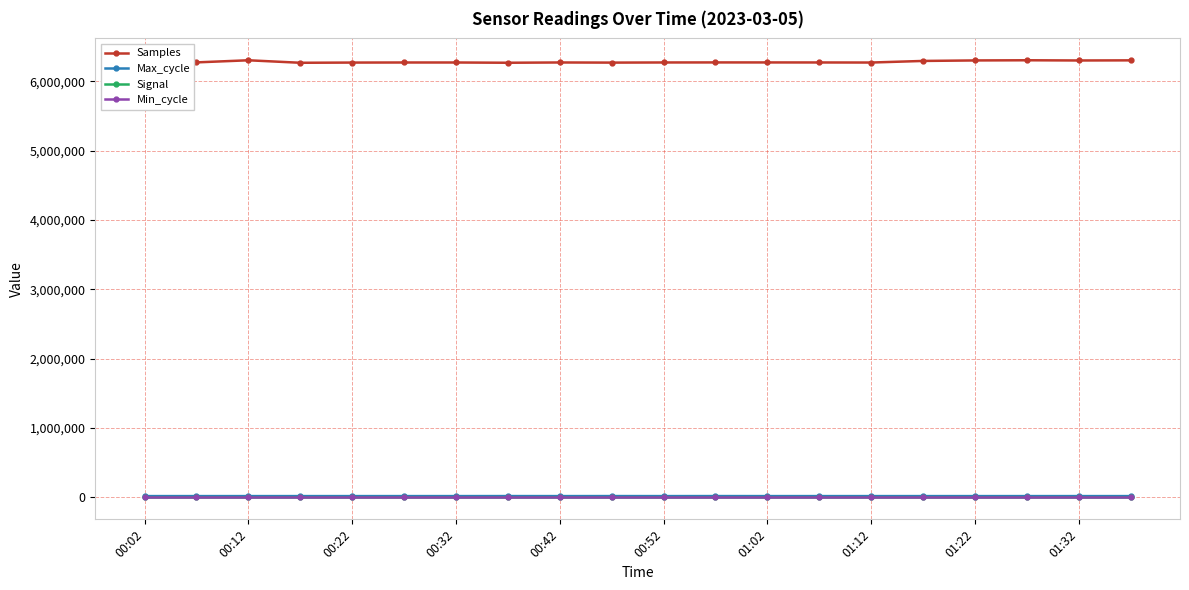

True or false: Min_cycle and Samples intersect in this chart.

False